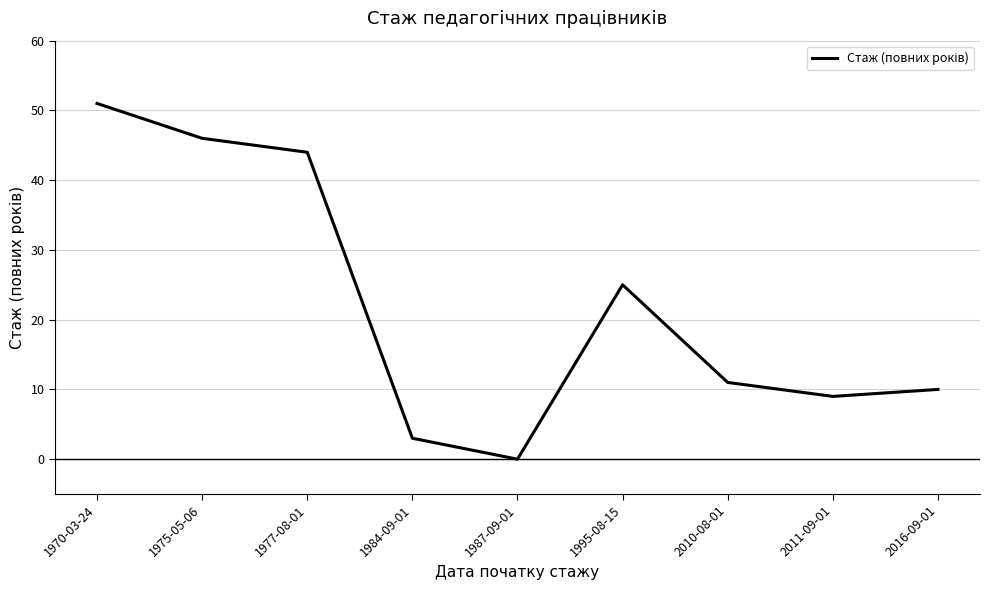

How many distinct data groups are displayed?

1